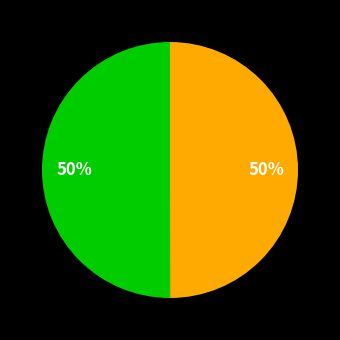

To the nearest percent, what is the average slice percentage?

50%